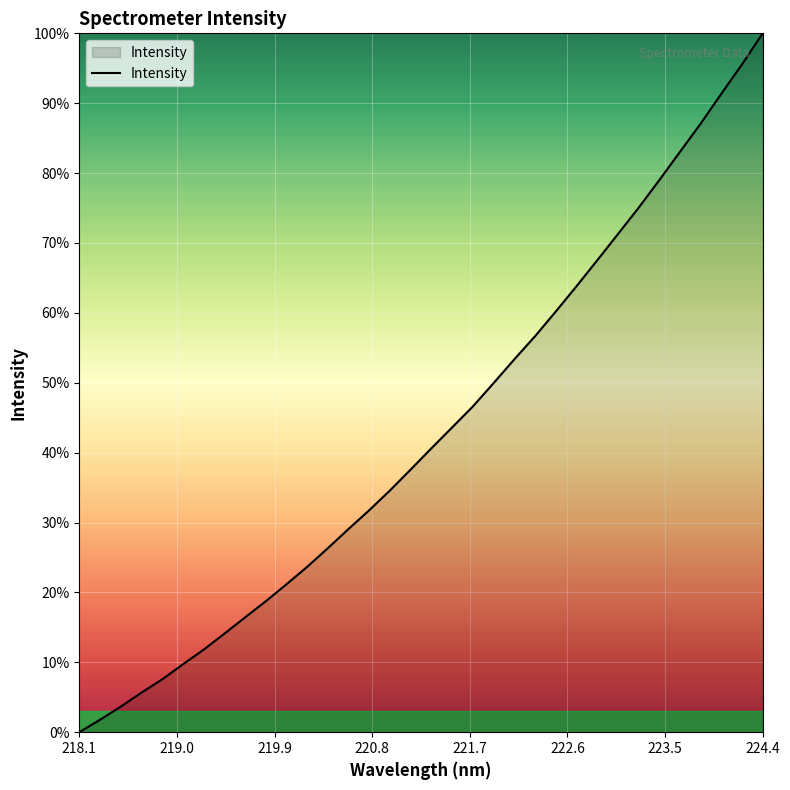

What is the greatest value displayed?

100.0